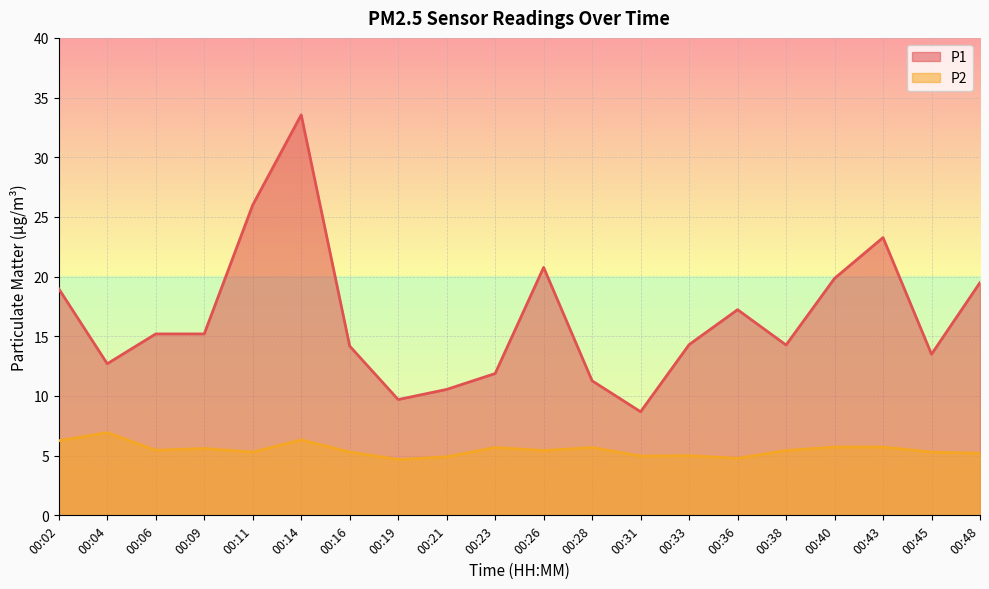

True or false: P1 has a value of 23.3 at 00:43.

True